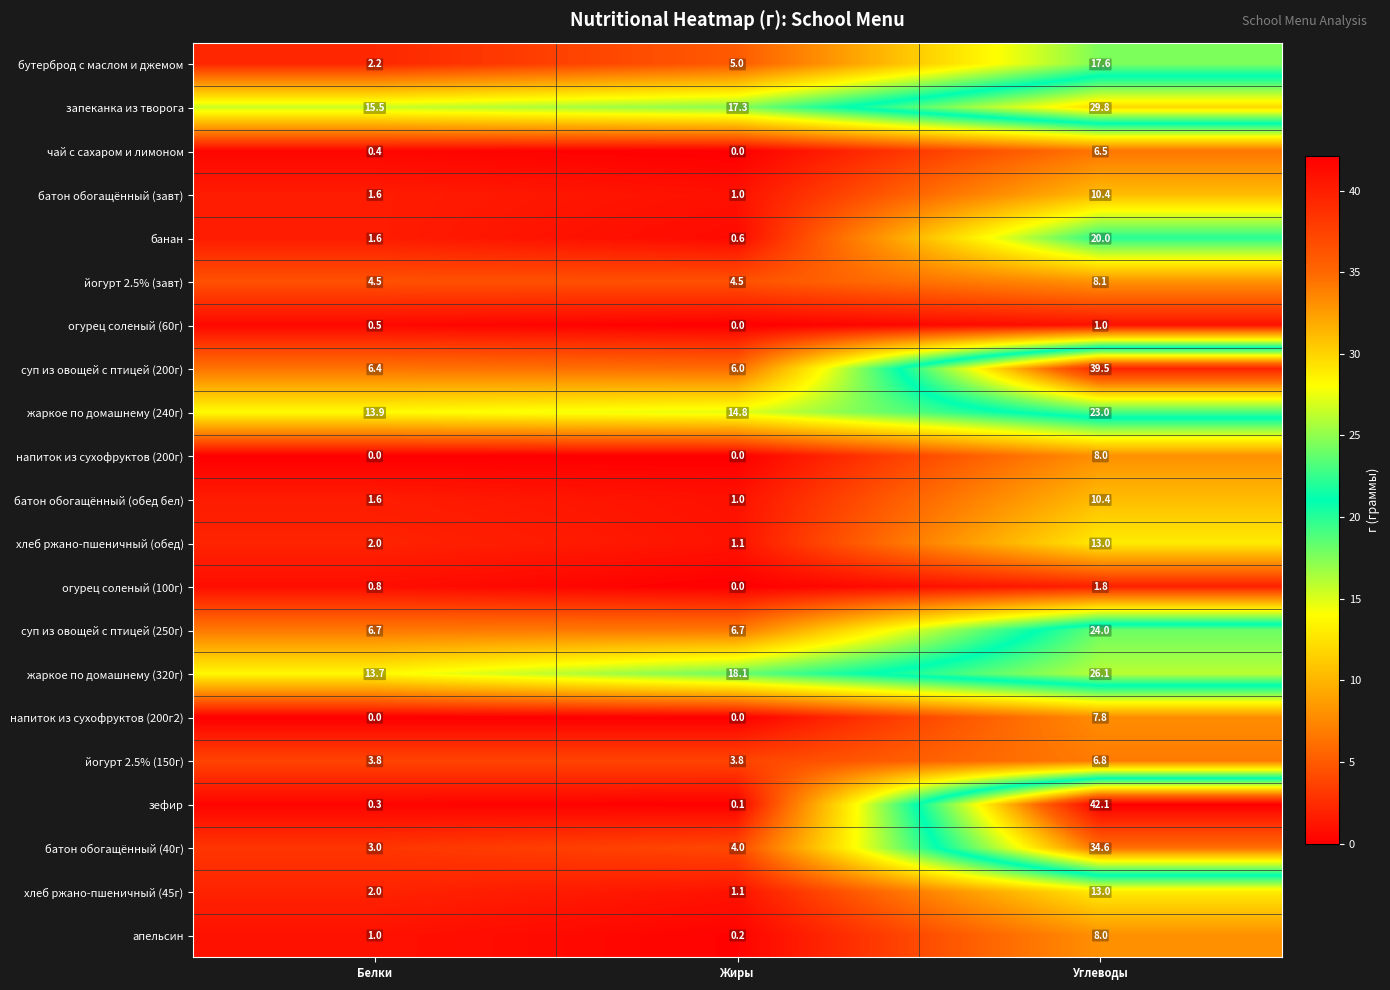

At which label is огурец соленый (60г) closest to 0?

Жиры